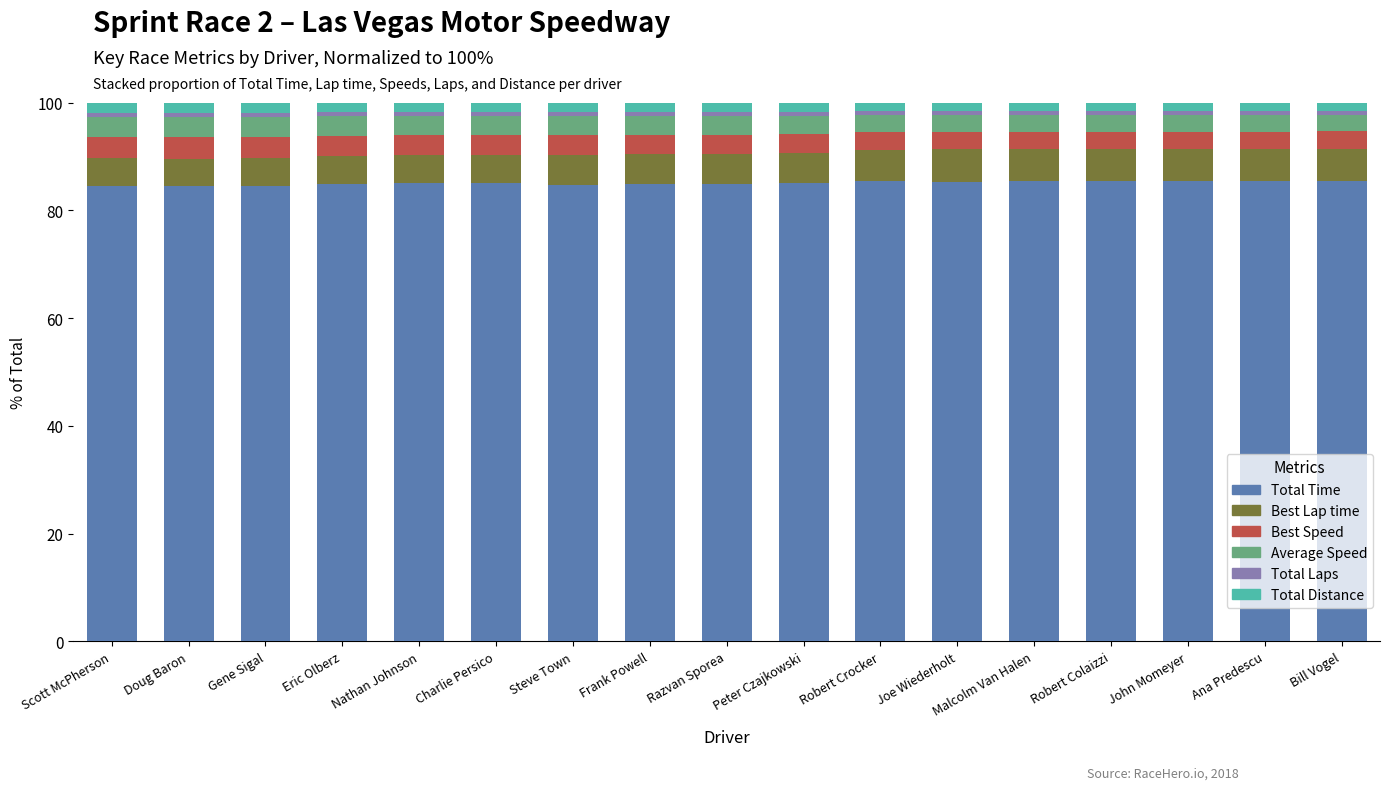

What is the highest value of the Total Time series?

85.5